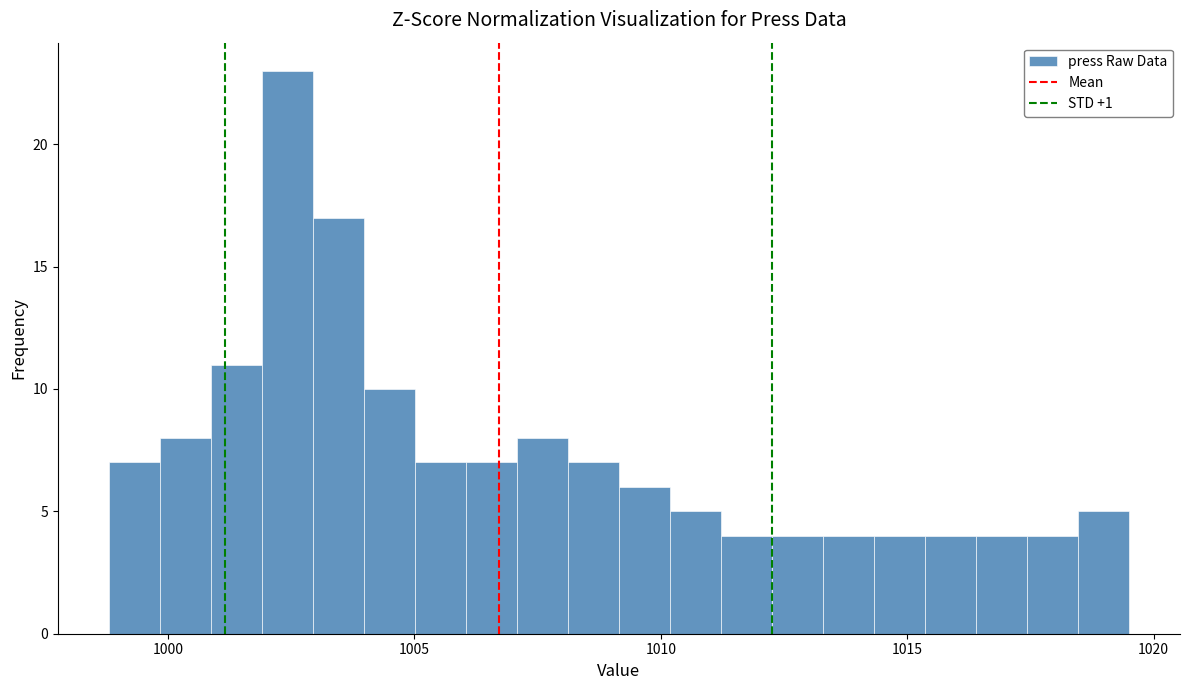

Read against the x-axis, roughly where is the centre of the tallest bar?

1002.5